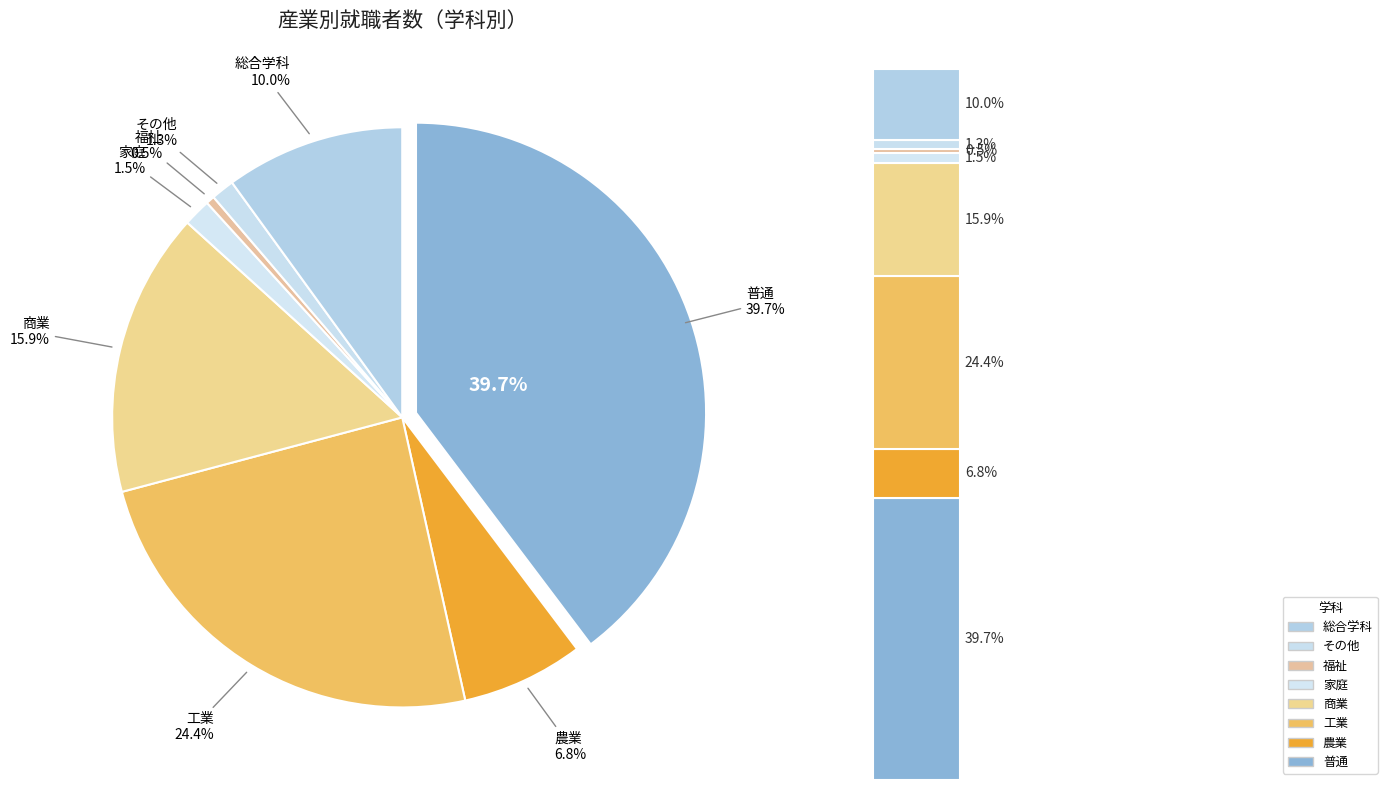

What is the smallest slice in the pie chart?

福祉